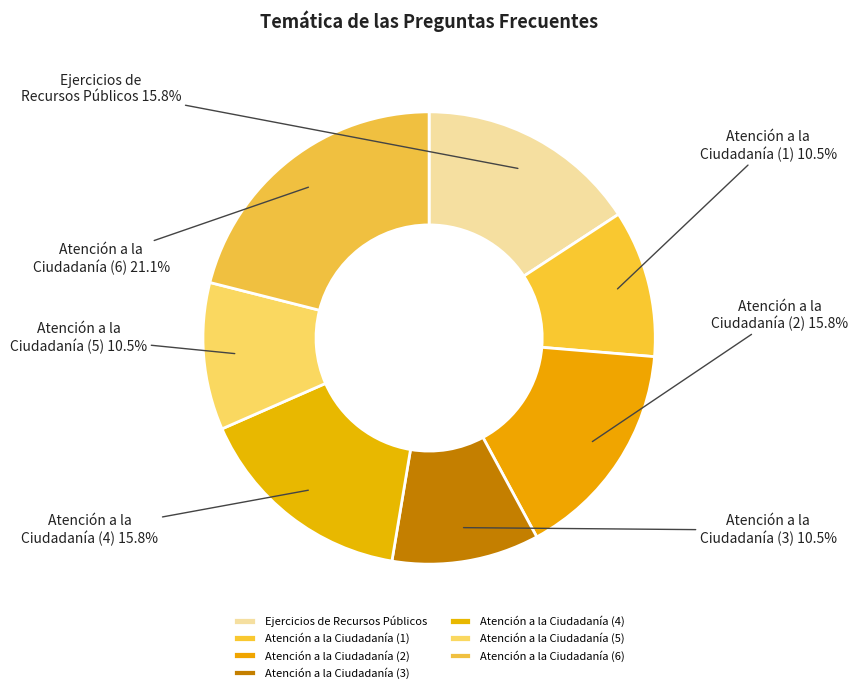

To the nearest percent, what is the average slice percentage?

14%